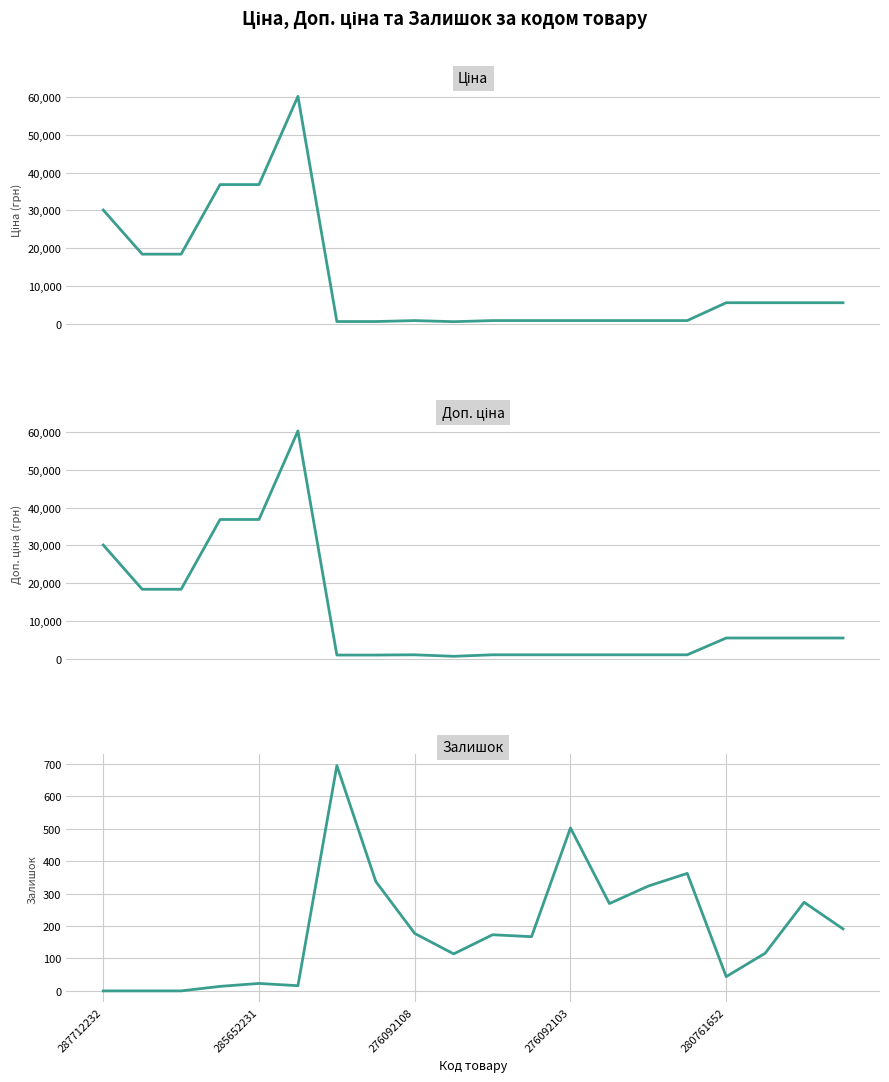

Which series has the largest range (max minus min)?

Ціна